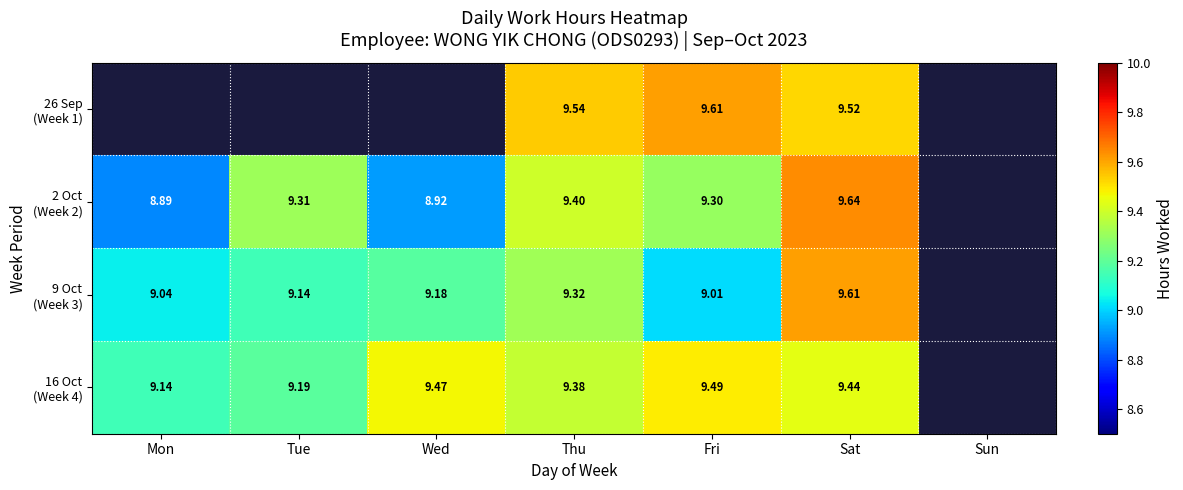

List the series in order of their overall mean, highest first.

26 Sep (Week 1), 16 Oct (Week 4), 2 Oct (Week 2), 9 Oct (Week 3)